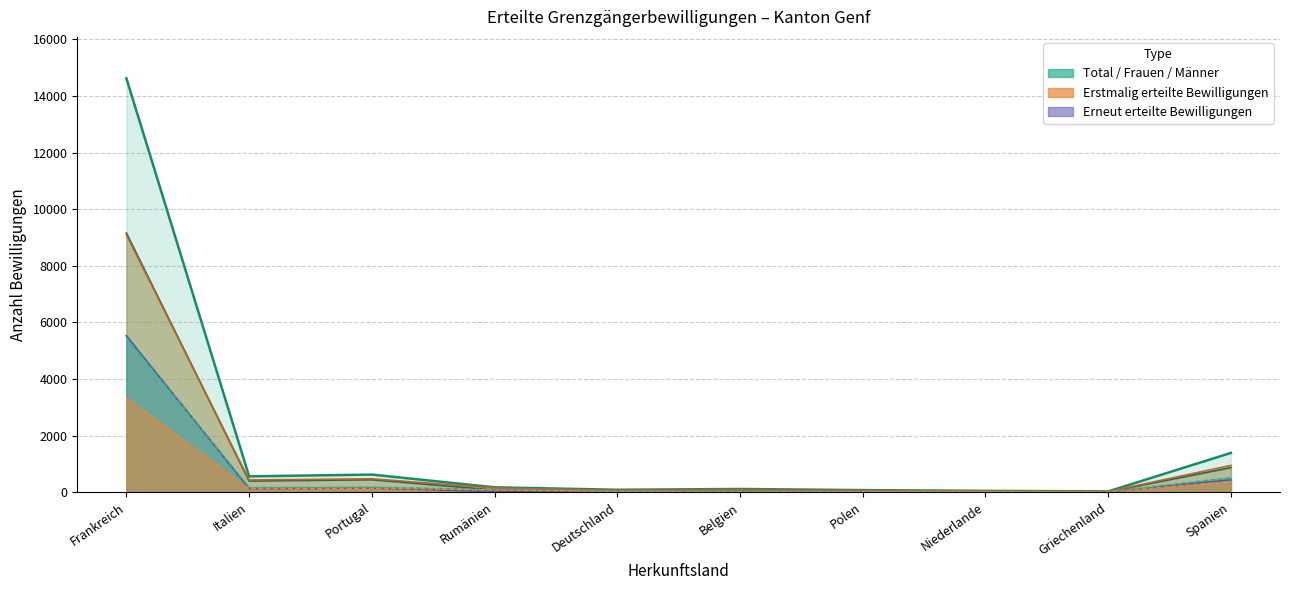

Between Frankreich and Polen, which series saw the biggest shift?

Total